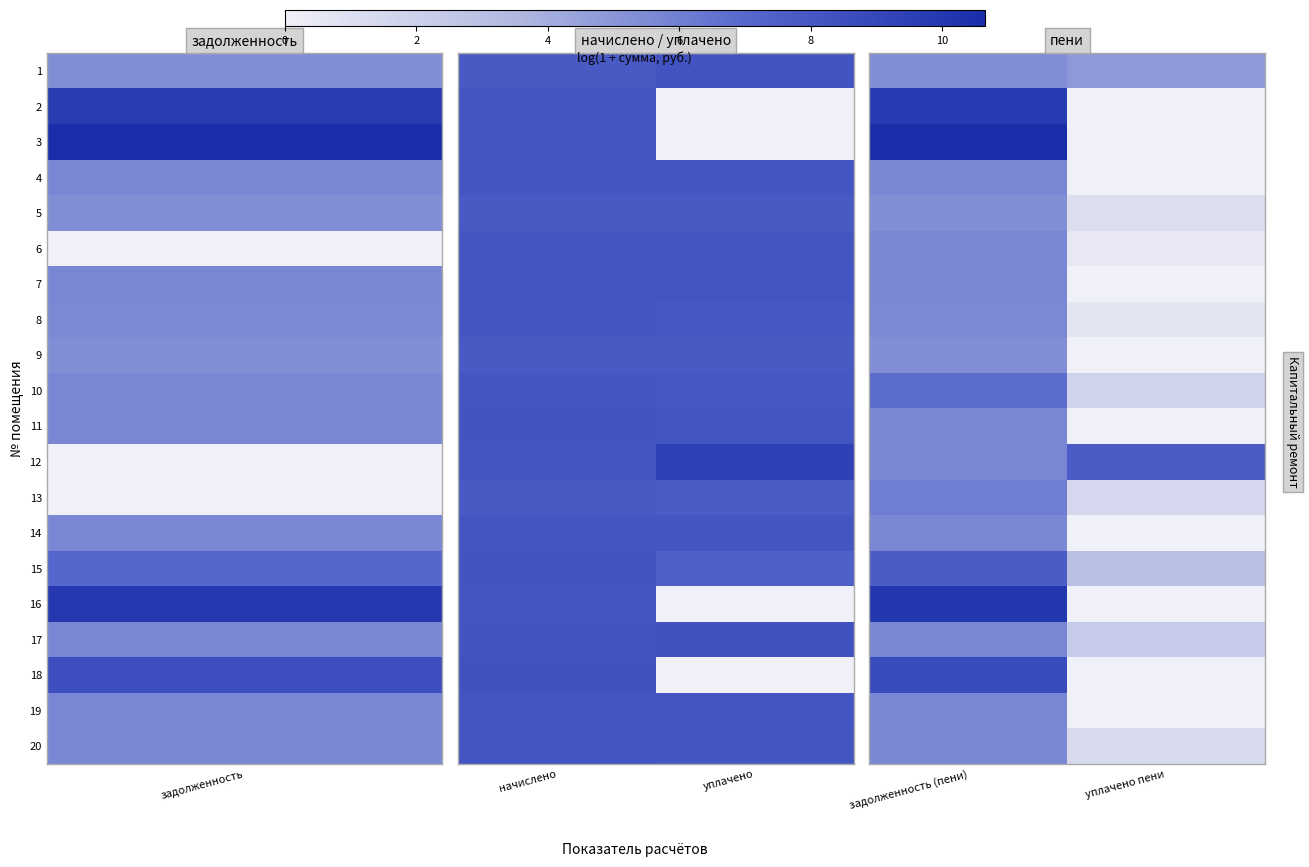

The 8 series shows 7.4 at задолженность (пени). True or false?

False